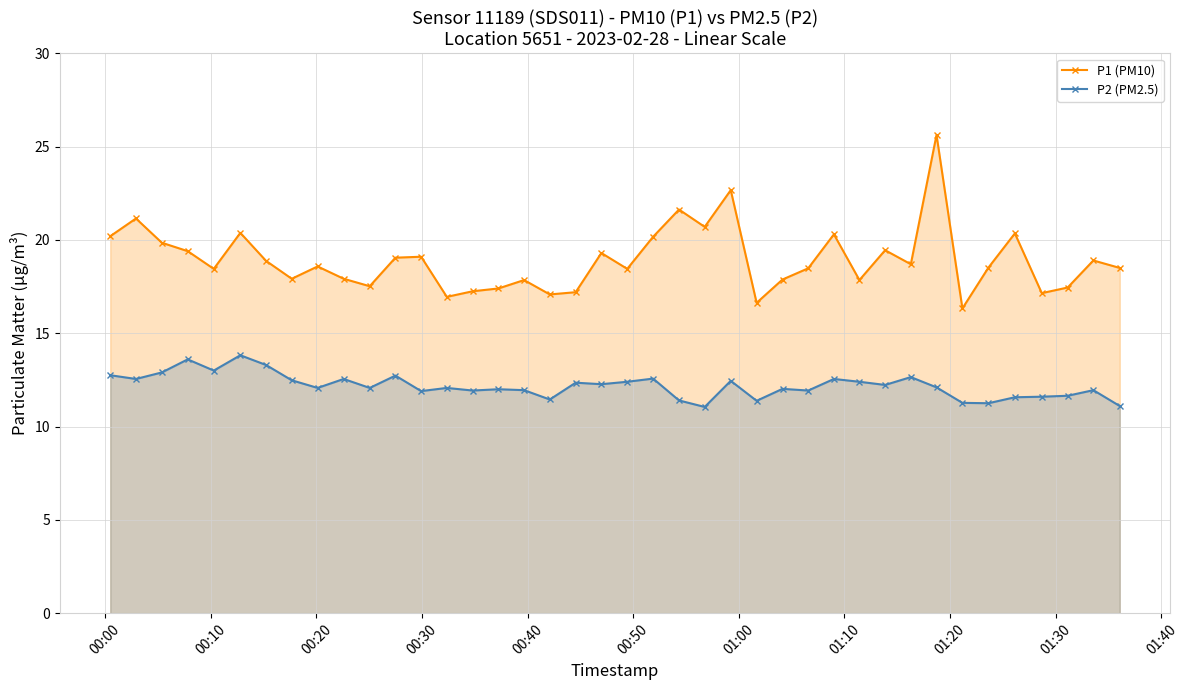

What is the lowest value of the P2 (PM2.5) series?

11.1